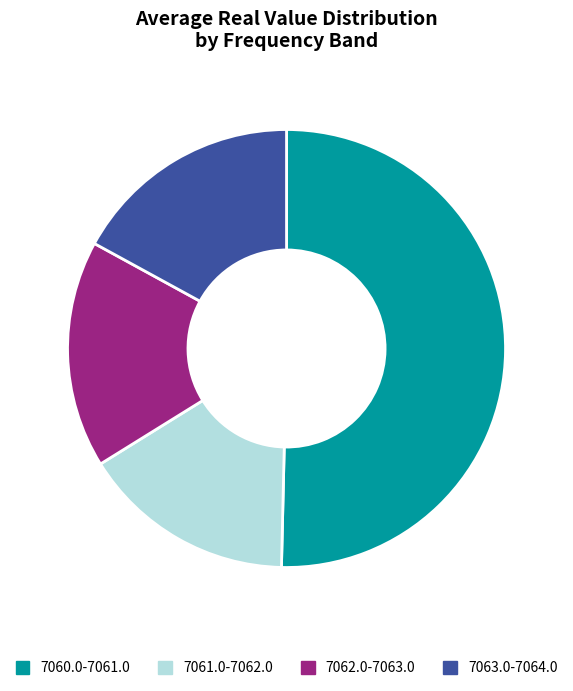

Which has a higher value, 7061.0-7062.0 or 7062.0-7063.0?

7062.0-7063.0